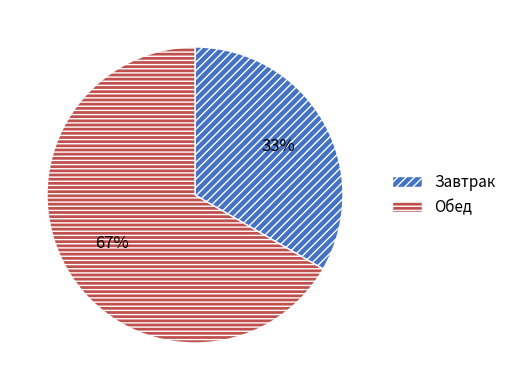

How many slices are in this pie chart?

2